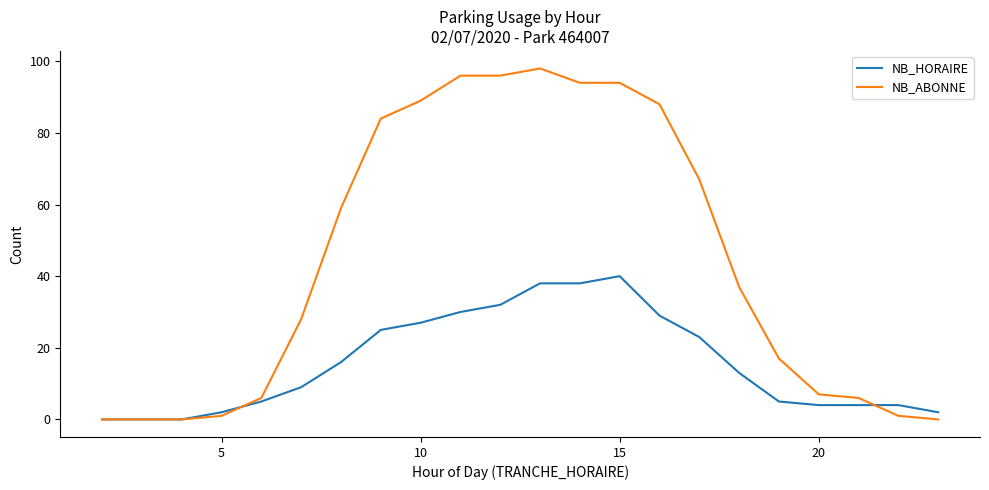

What is the maximum value shown in the chart?

98